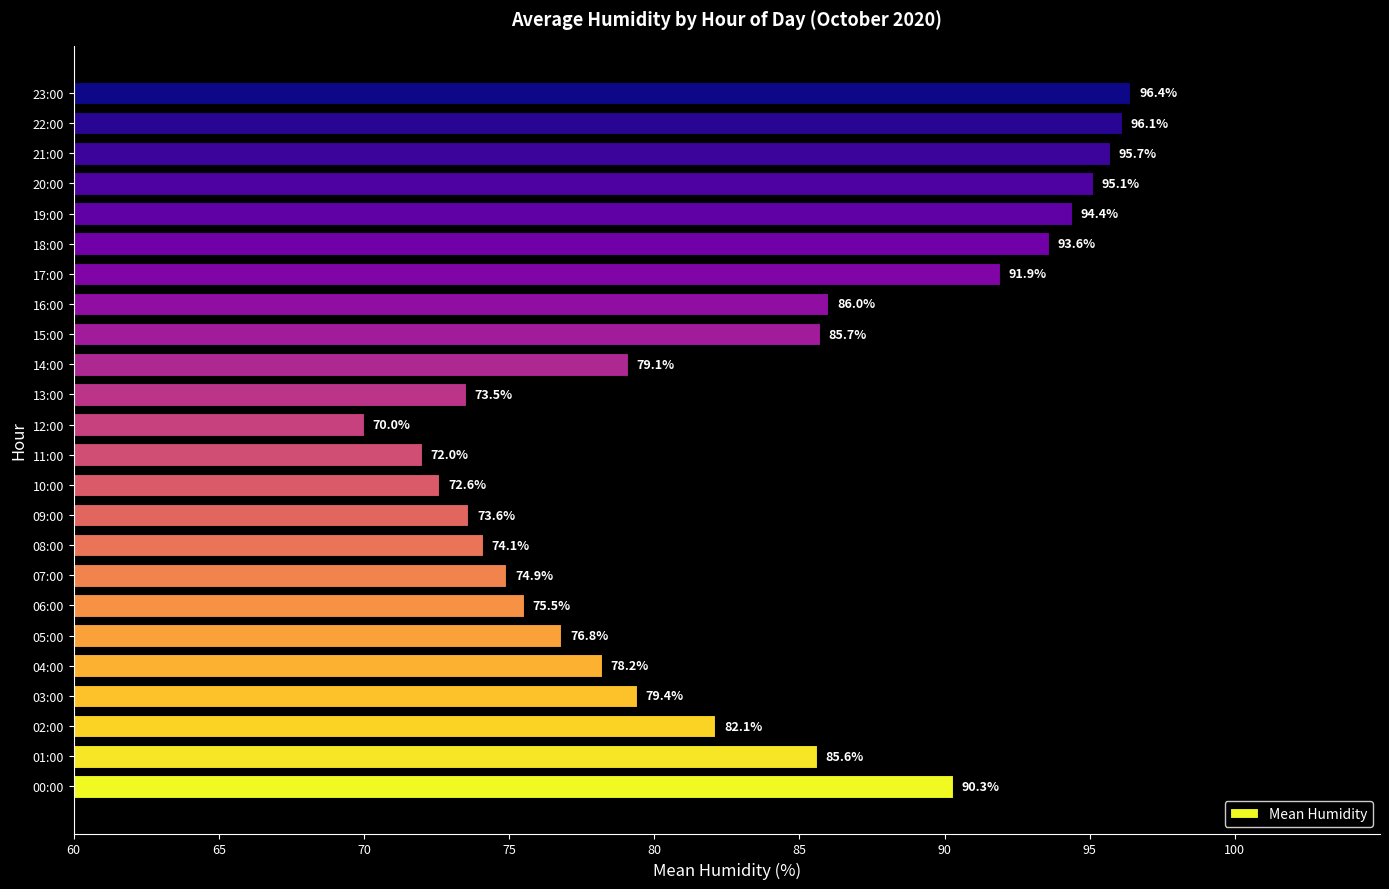

At which category does the chart reach its minimum across all series?

12:00